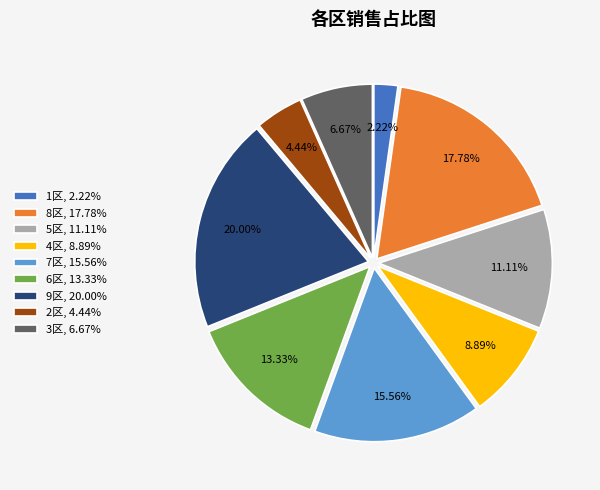

Combined, do 5区, 11.11% and 3区, 6.67% account for over 50%?

No